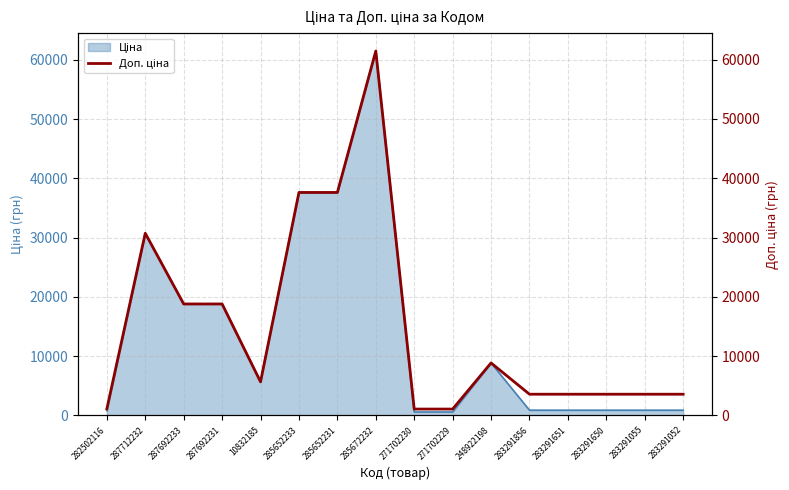

What is the label of the 4th point from the right?

283291651